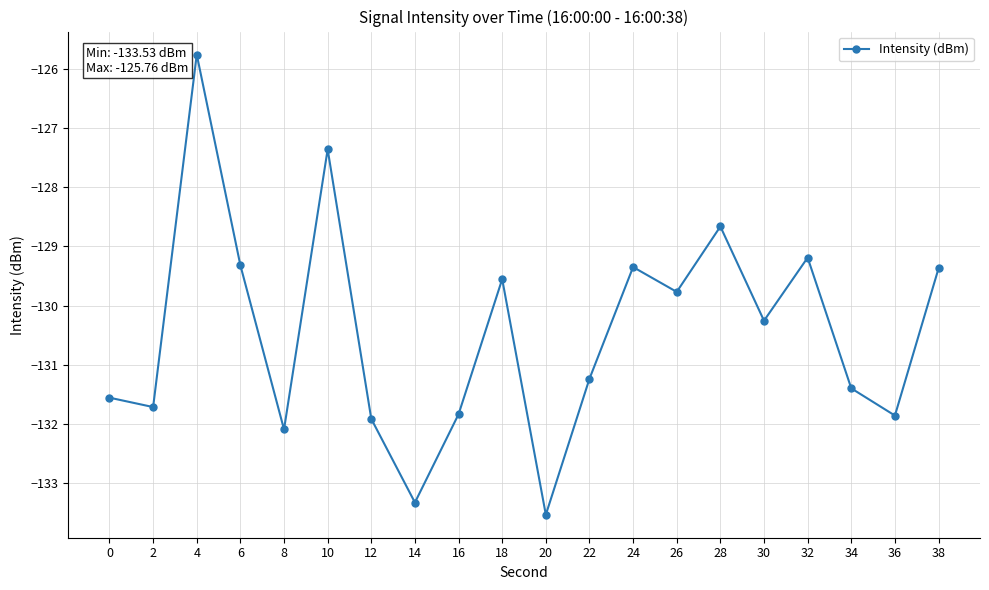

What is the maximum value shown in the chart?

-125.8